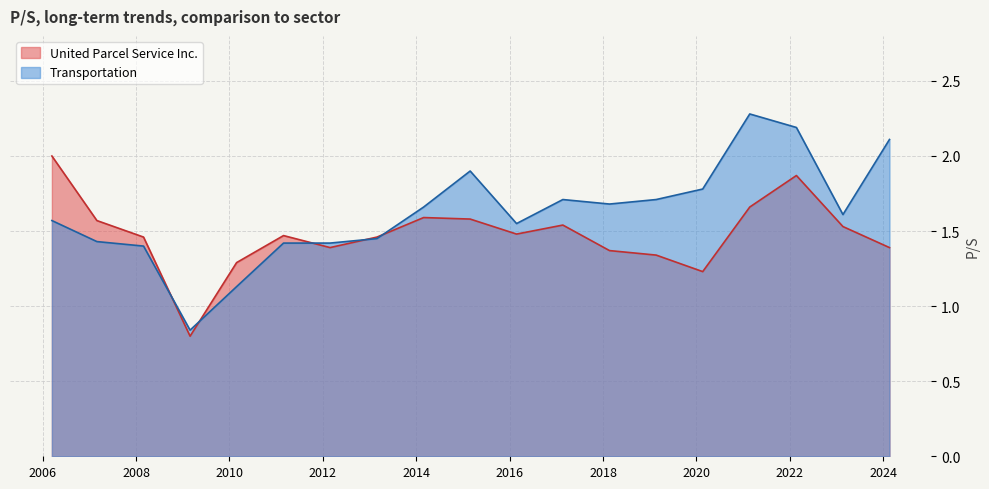

True or false: United Parcel Service Inc. has more than 2 interior local peaks.

True